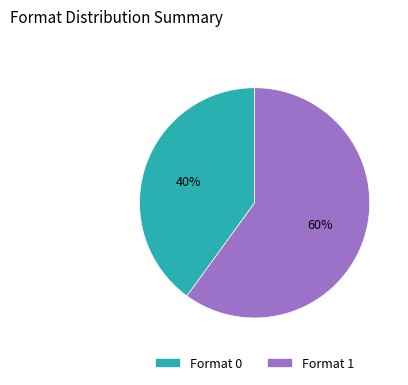

How many segments does this pie chart have?

2